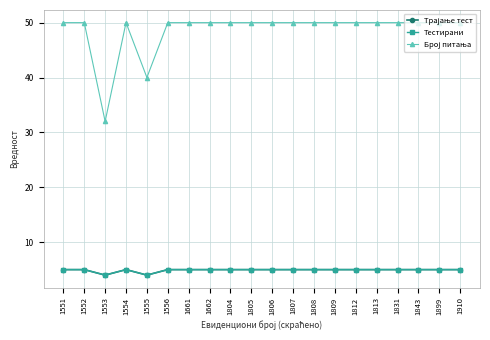

True or false: Тестирани and Трајање тест intersect in this chart.

False